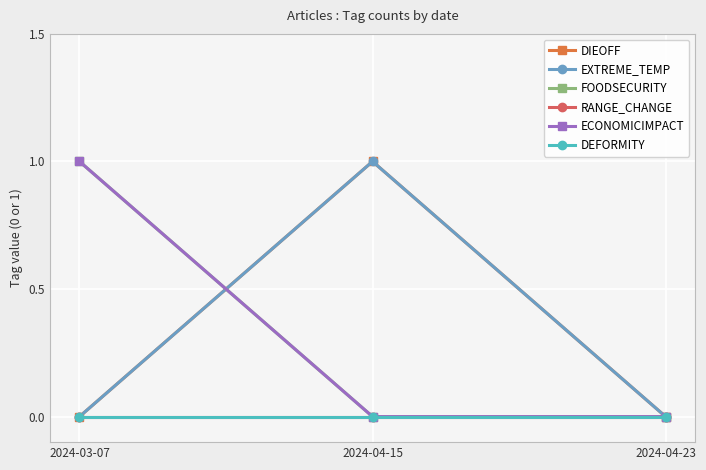

How many lines are shown in the chart?

6